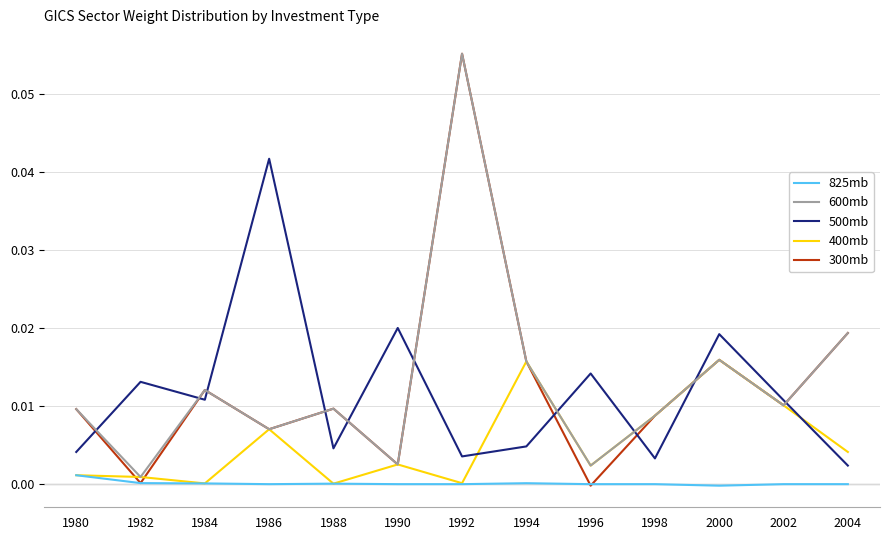

Where is 600mb nearest to the value 0?

1982